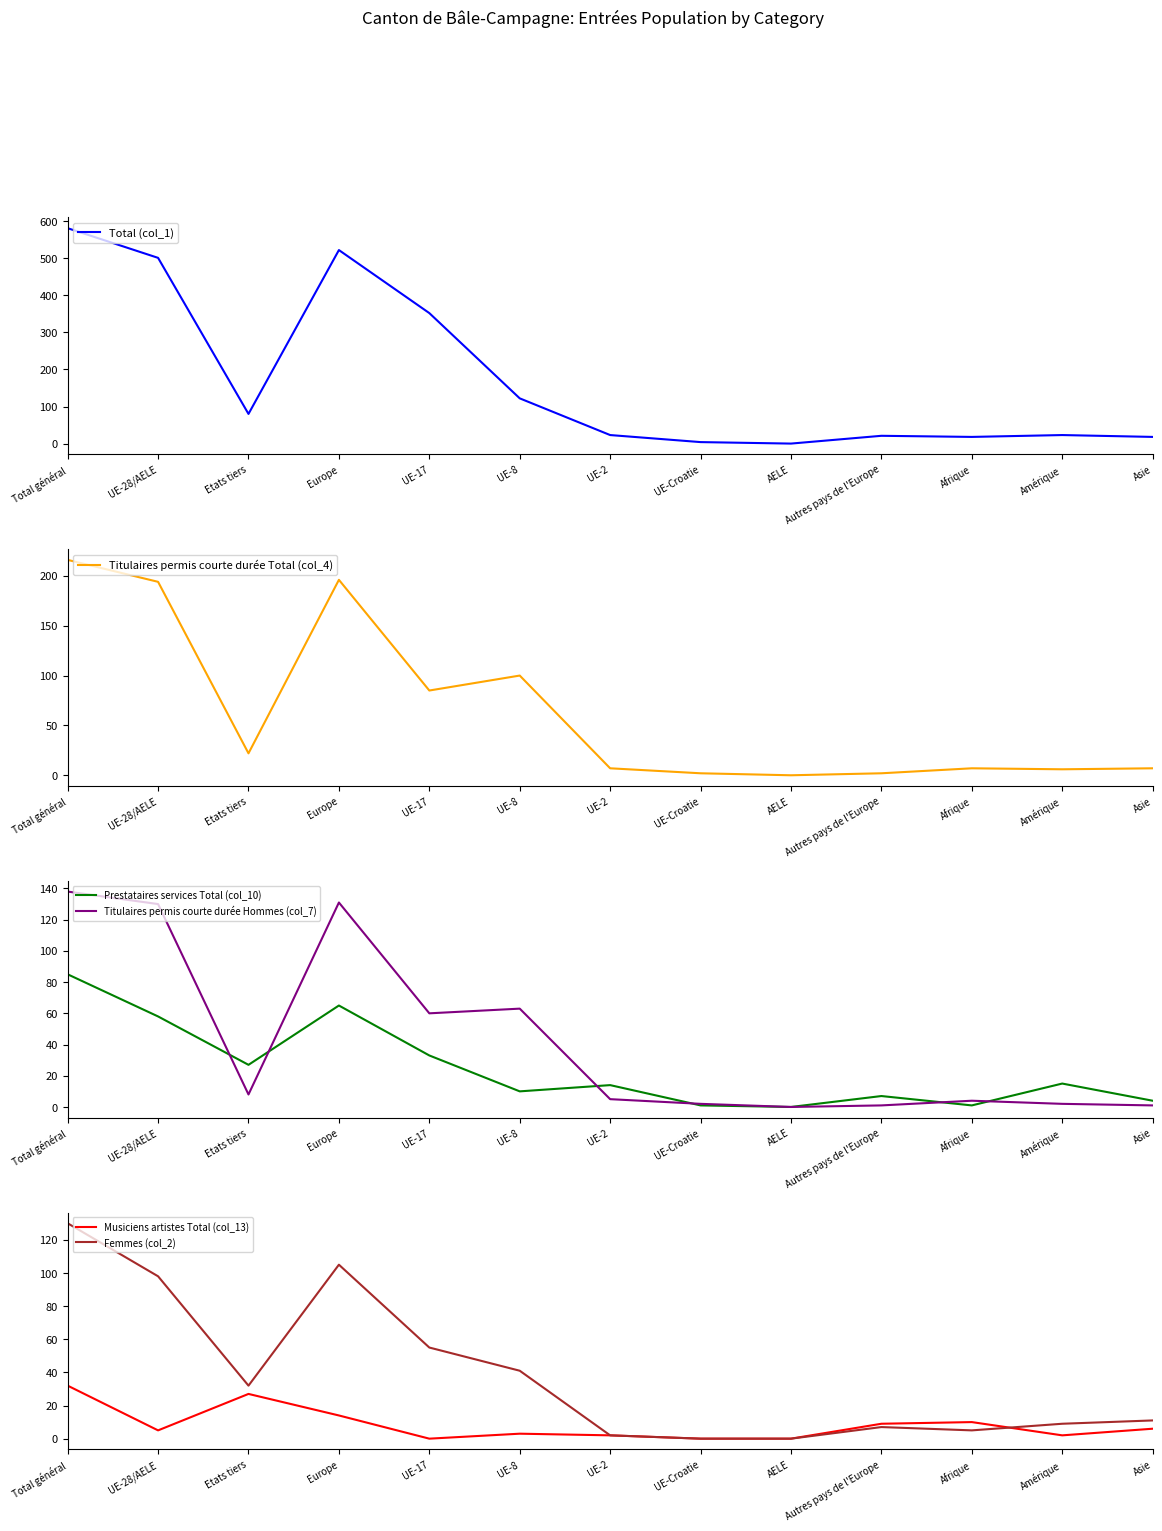

Which series has the largest range (max minus min)?

Total (col_1)